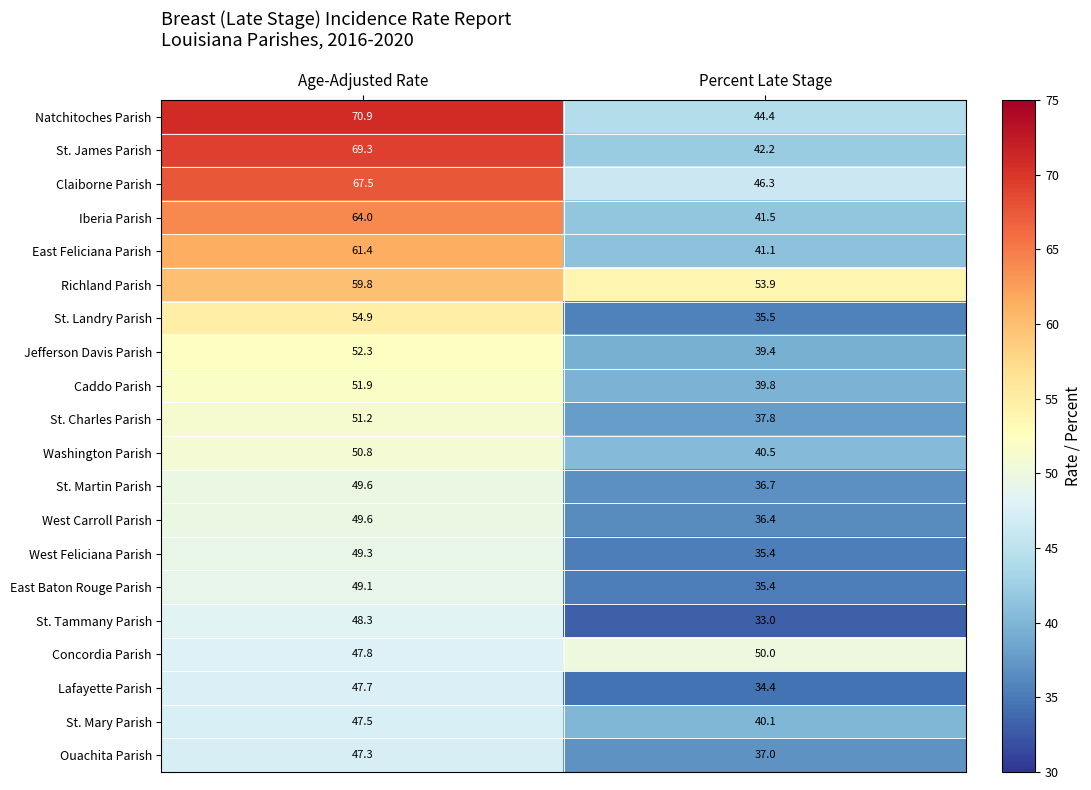

What is the minimum value shown in the chart?

33.0